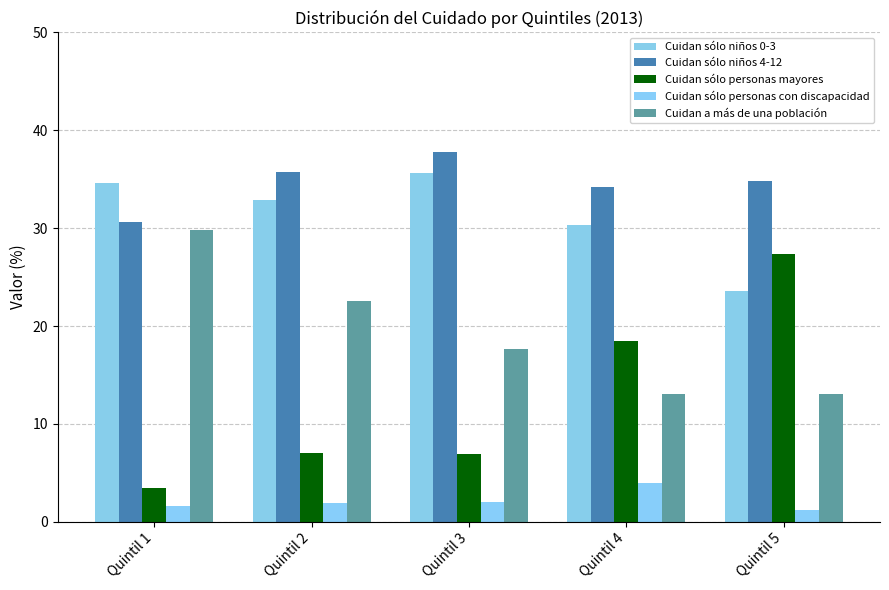

What is the highest value of the Cuidan sólo niños 4-12 series?

37.8